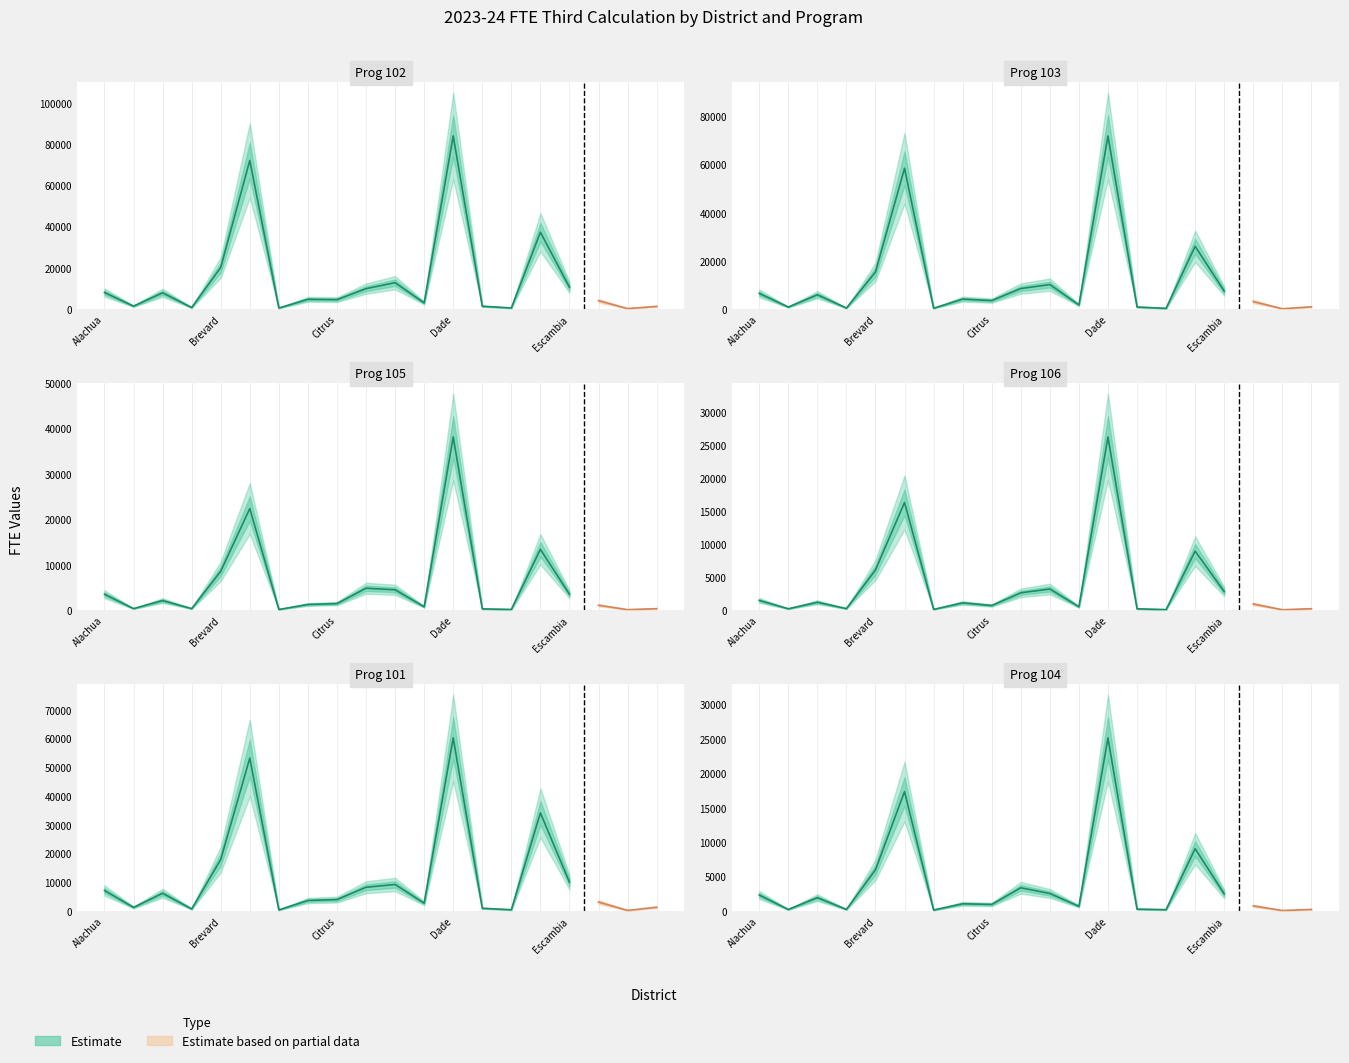

Is the value of Prog 104 at Broward greater than the value of Prog 102 at Dade?

No